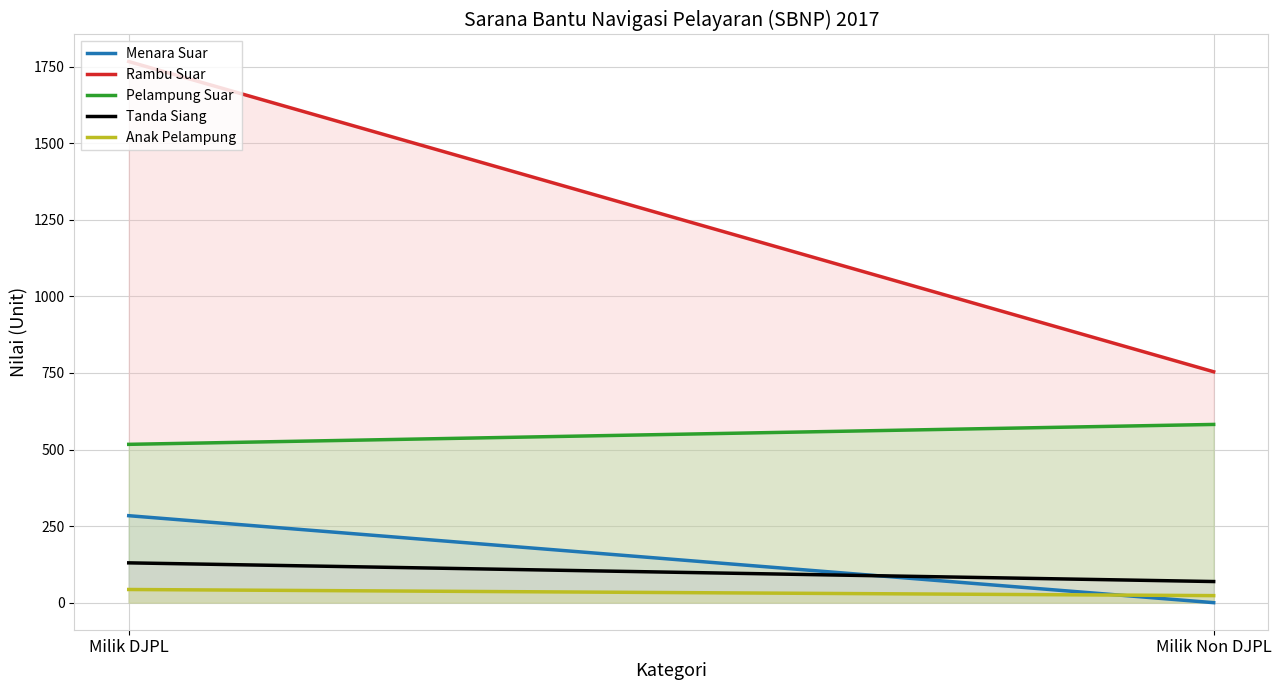

What is the label of the 1st point from the left?

Milik DJPL